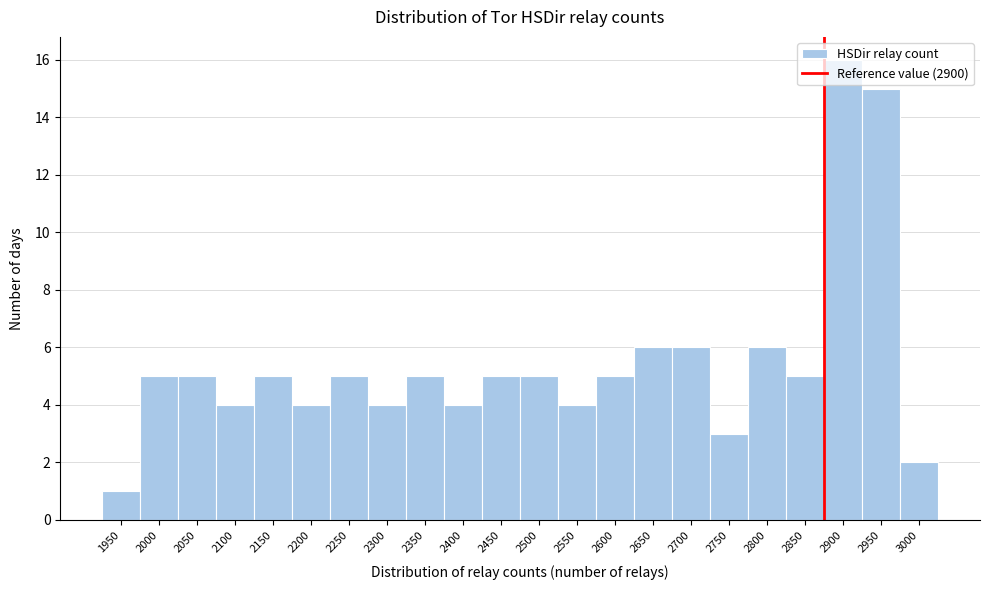

What is the value of the 10th bar from the left?

4